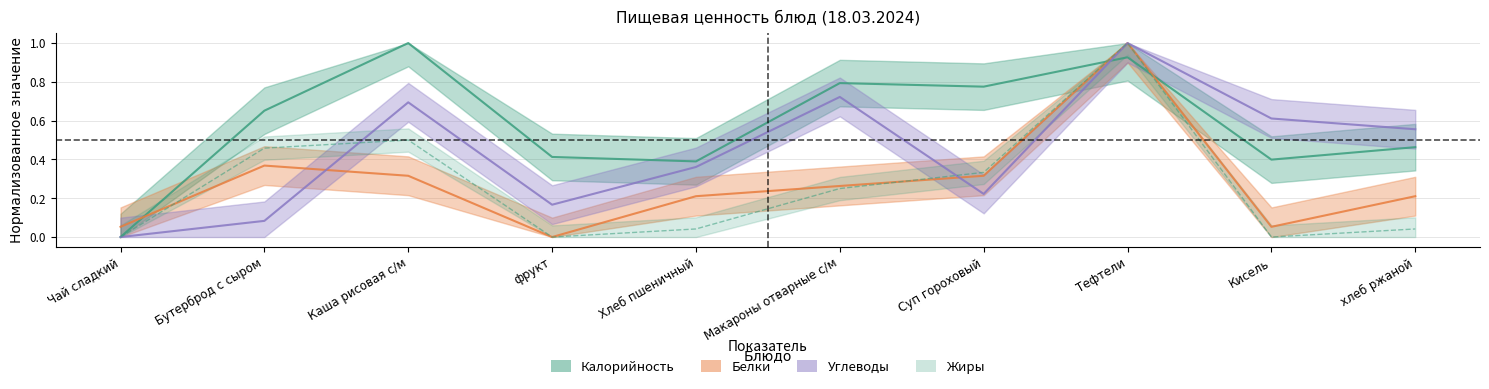

Where is the first local maximum for Калорийность?

Каша рисовая с/м